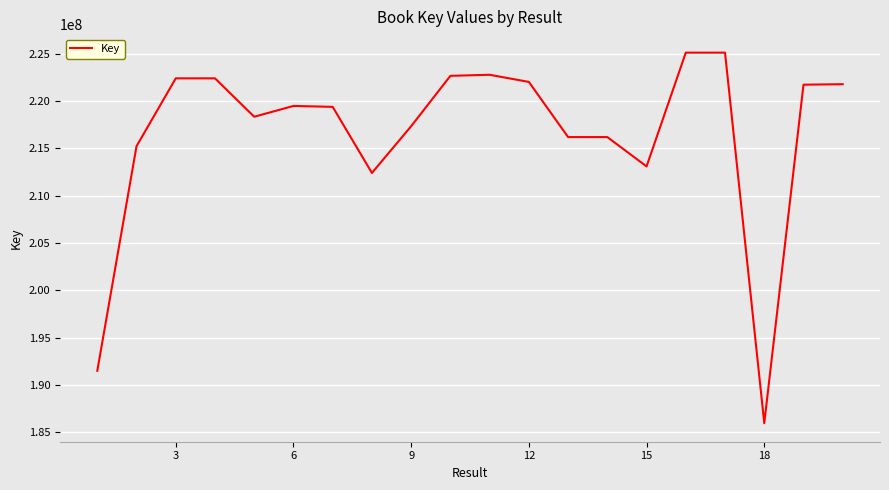

What is the maximum value shown in the chart?

225132149